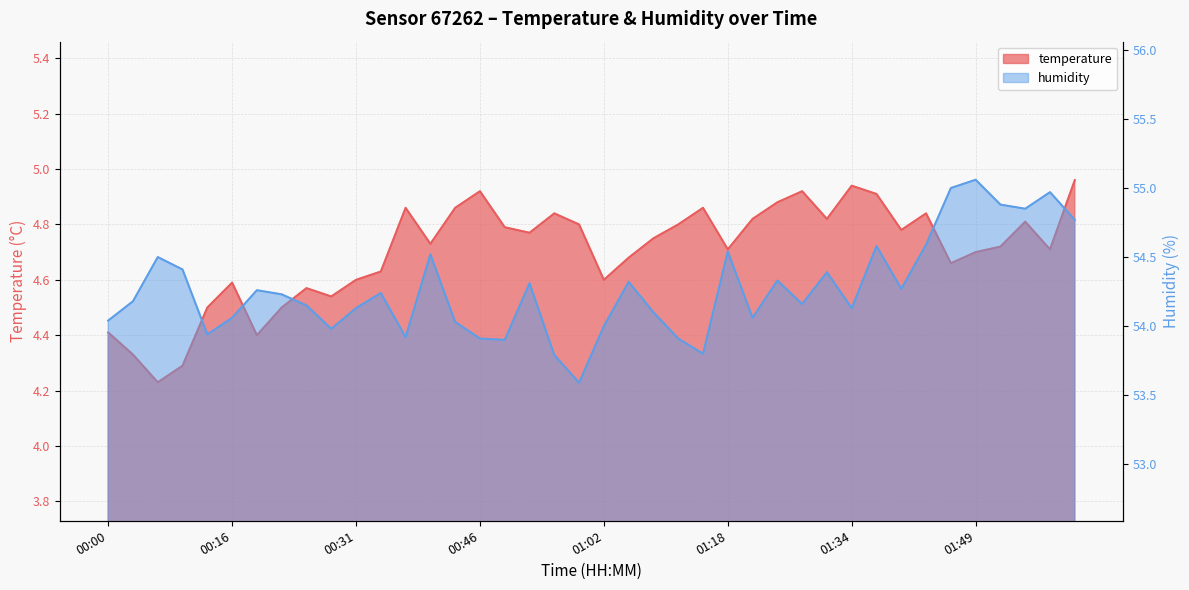

List the series in order of their overall mean, highest first.

humidity, temperature